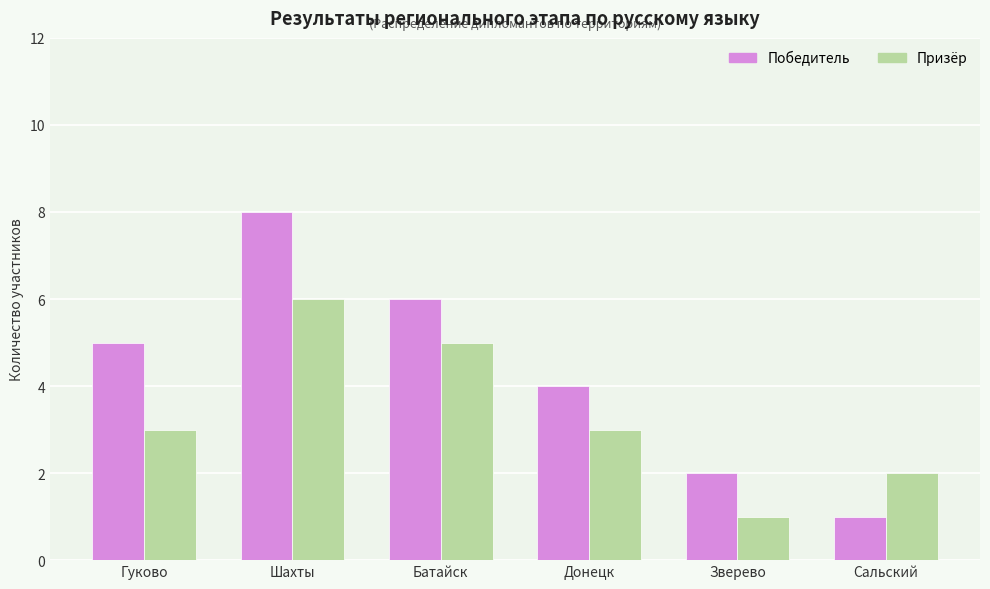

Does the chart contain stacked bars?

No